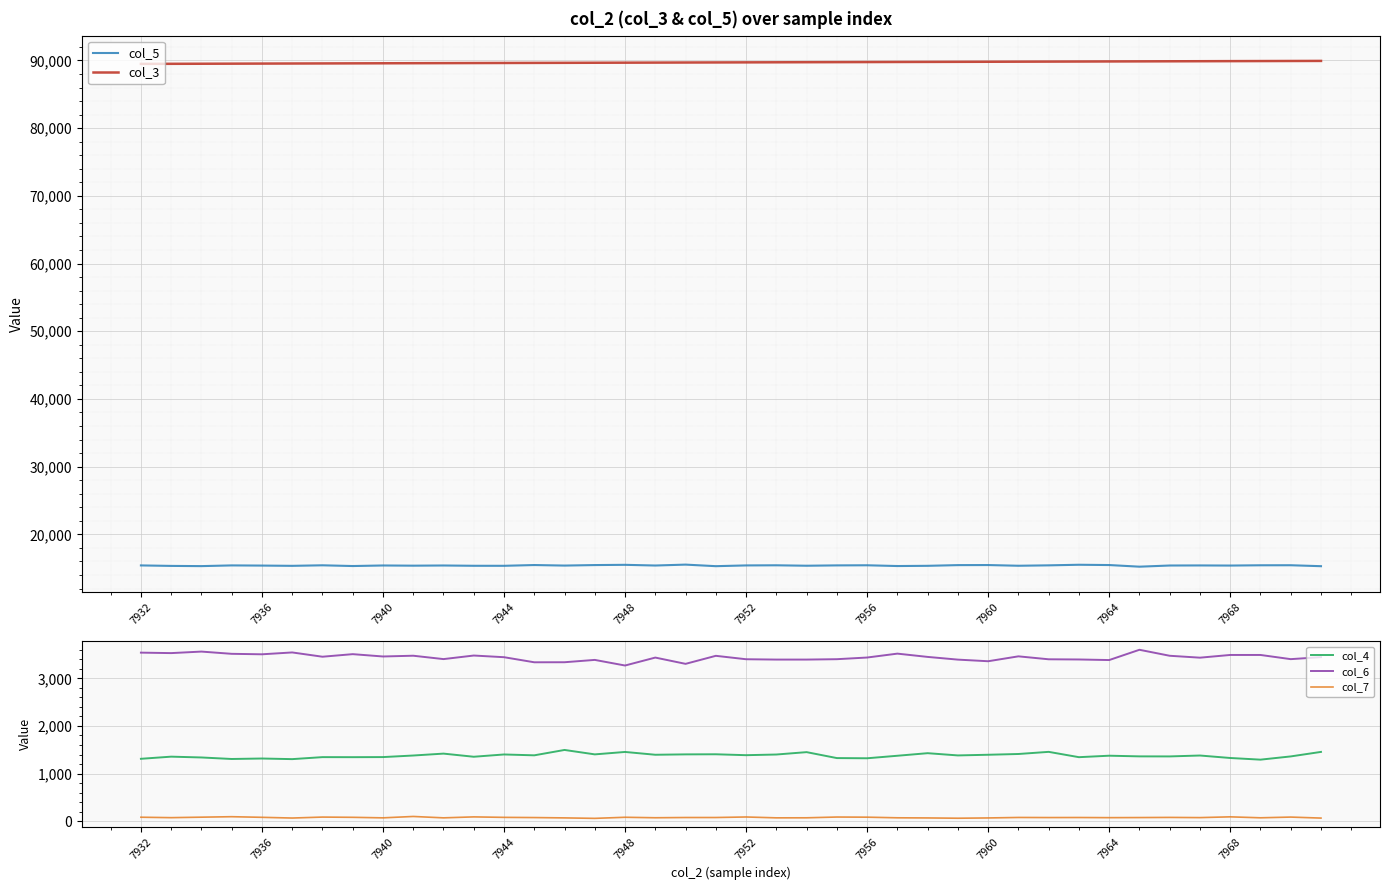

The col_4 series shows 329 at 37. True or false?

False